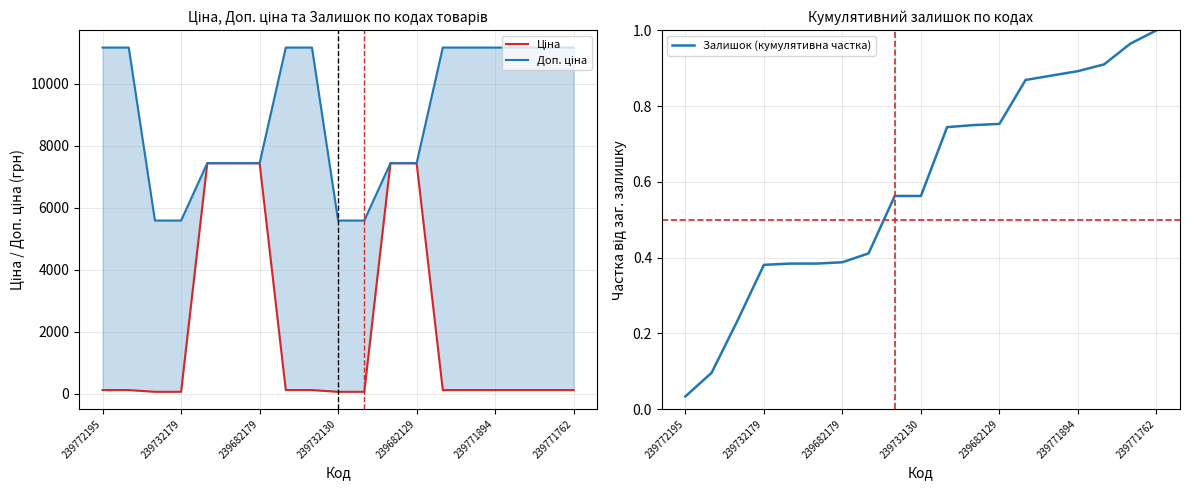

True or false: Доп. ціна and Залишок (кумулятивна частка) intersect in this chart.

False